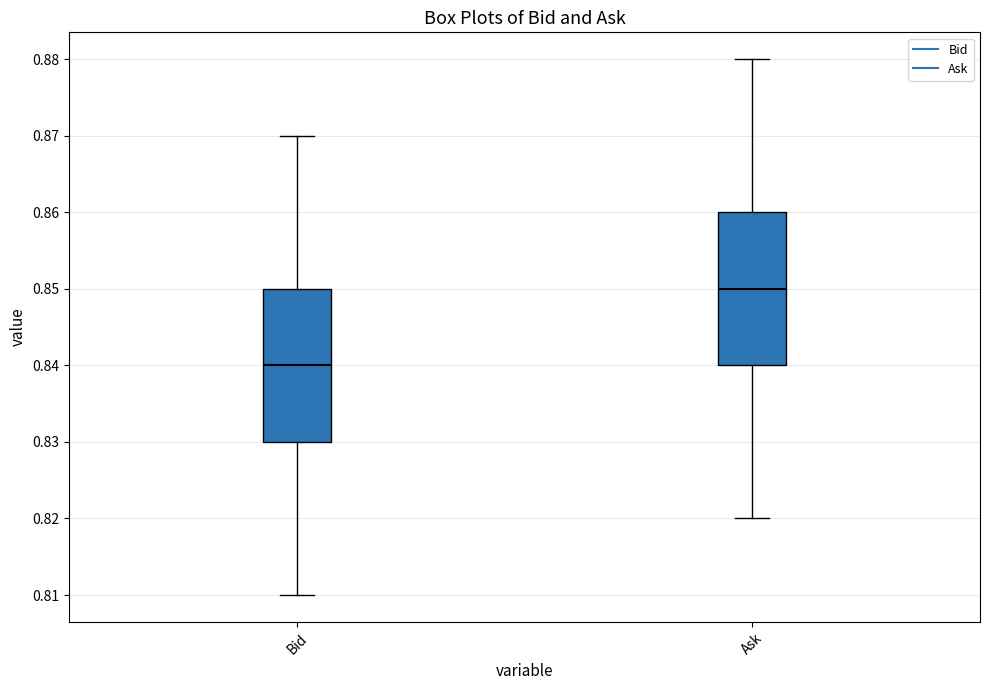

Reading left to right, transcribe this box plot: for each box, give where its median line is, the range the box spans, and where its two whiskers end, as read against the y-axis. The values are not printed on the chart, so give them approximately, as read against the axis.

Bid: median 0.84, box 0.83 to 0.85, whiskers 0.81 to 0.87
Ask: median 0.85, box 0.84 to 0.86, whiskers 0.82 to 0.88